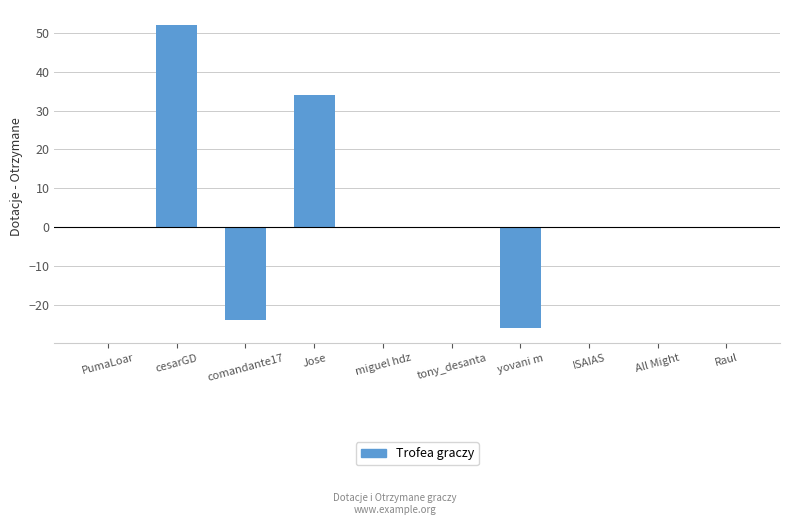

Which category has the highest value across all series?

cesarGD